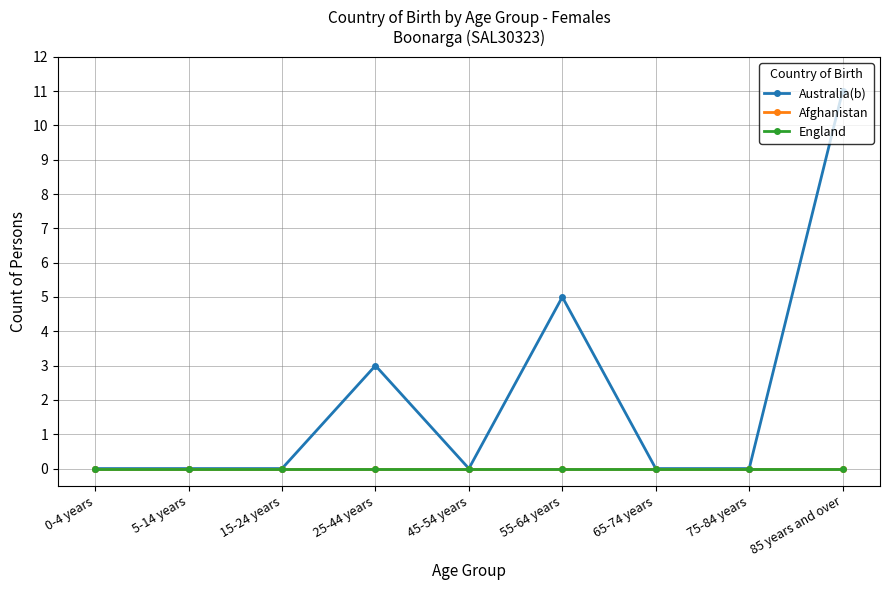

Does the chart have visible grid lines?

Yes